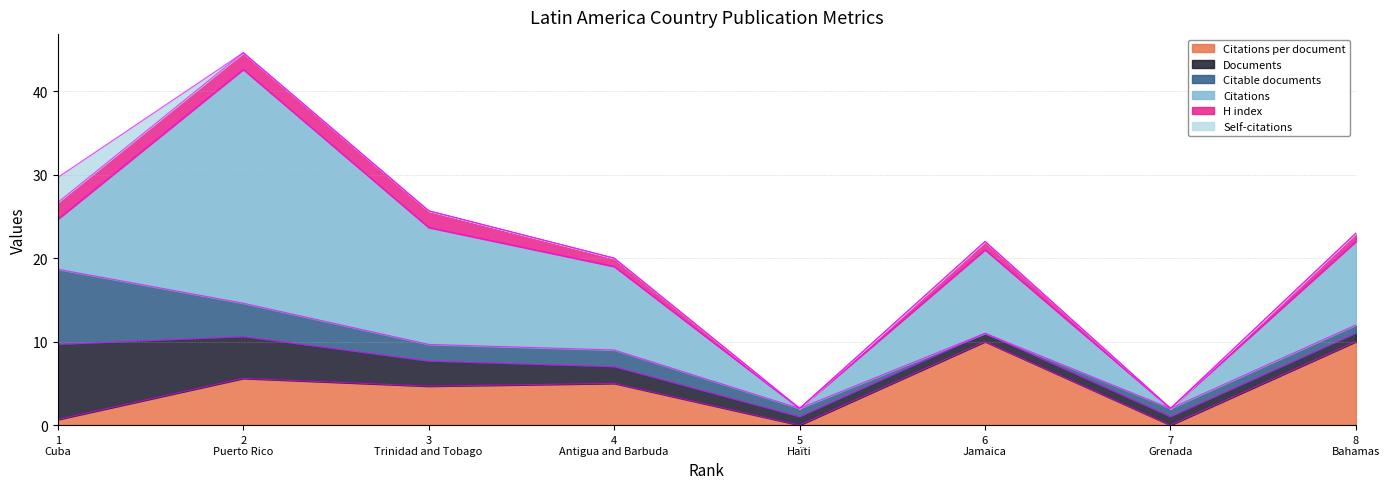

Does the chart display data point markers on the line(s)?

No